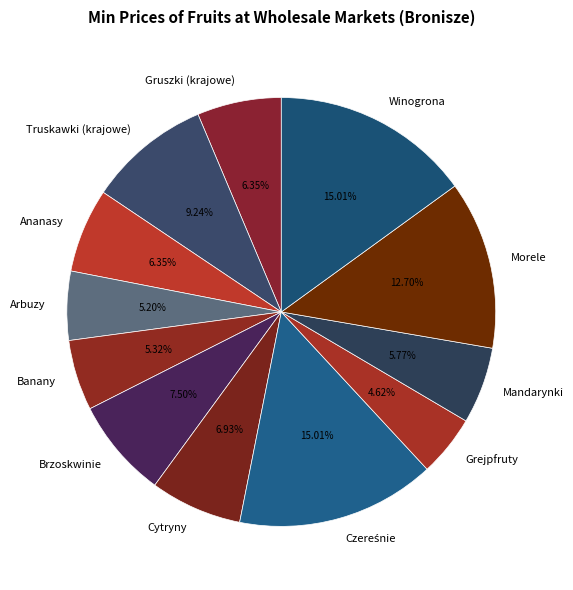

Between Grejpfruty and Mandarynki, which is larger?

Mandarynki